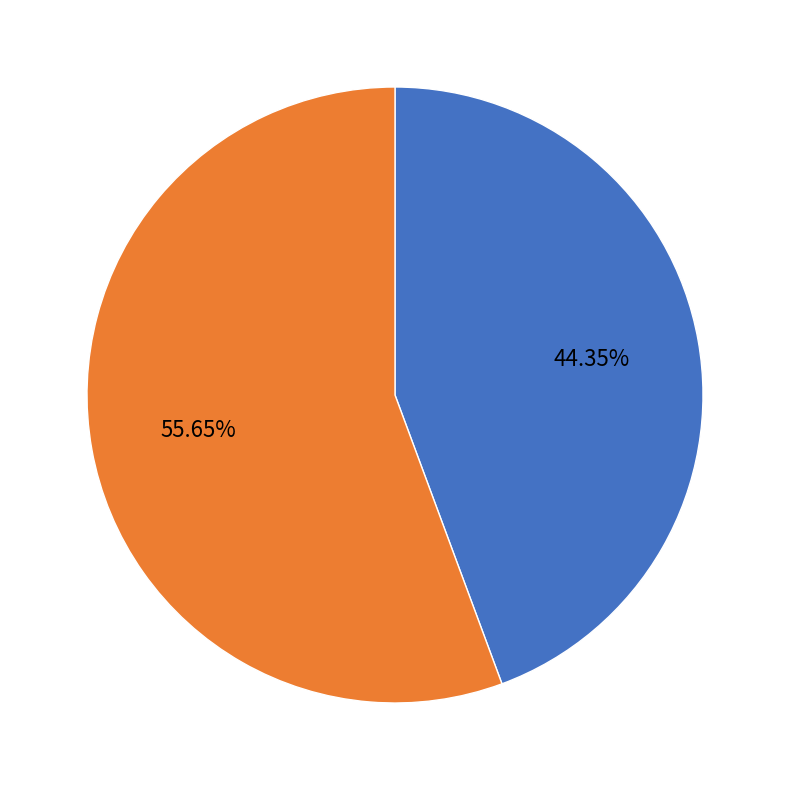

Which has a higher value, 管理人员 or 专业技术人员?

管理人员